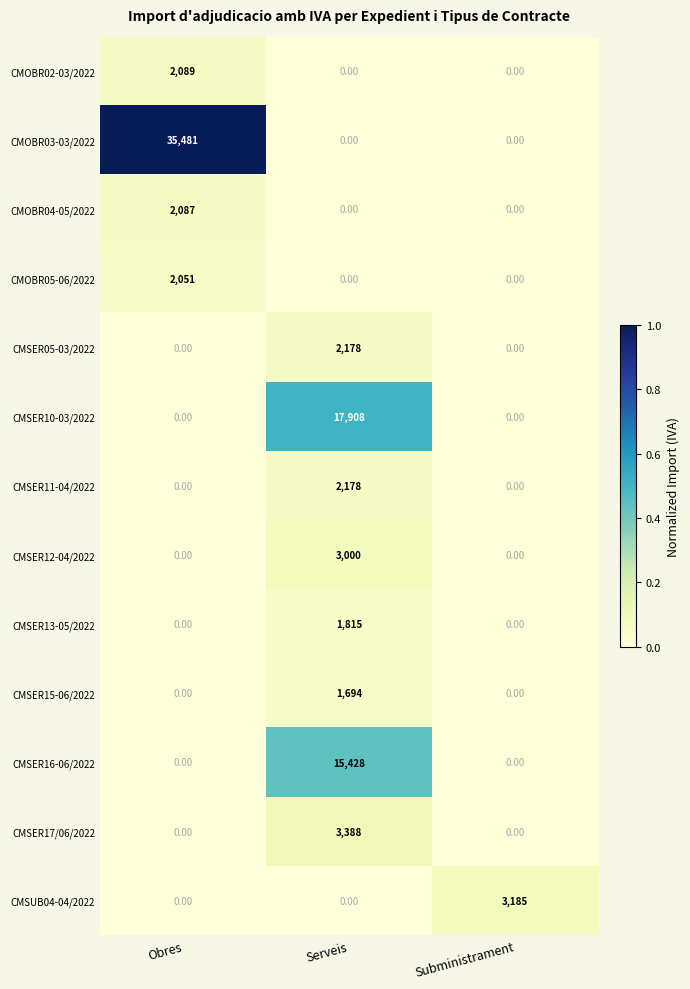

Which series changed the most between Obres and Serveis?

CMOBR03-03/2022